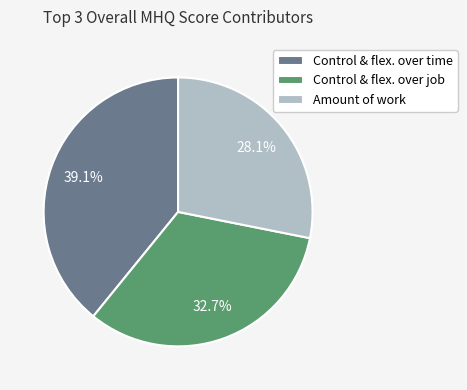

Is there any slice that represents more than half of the pie?

No